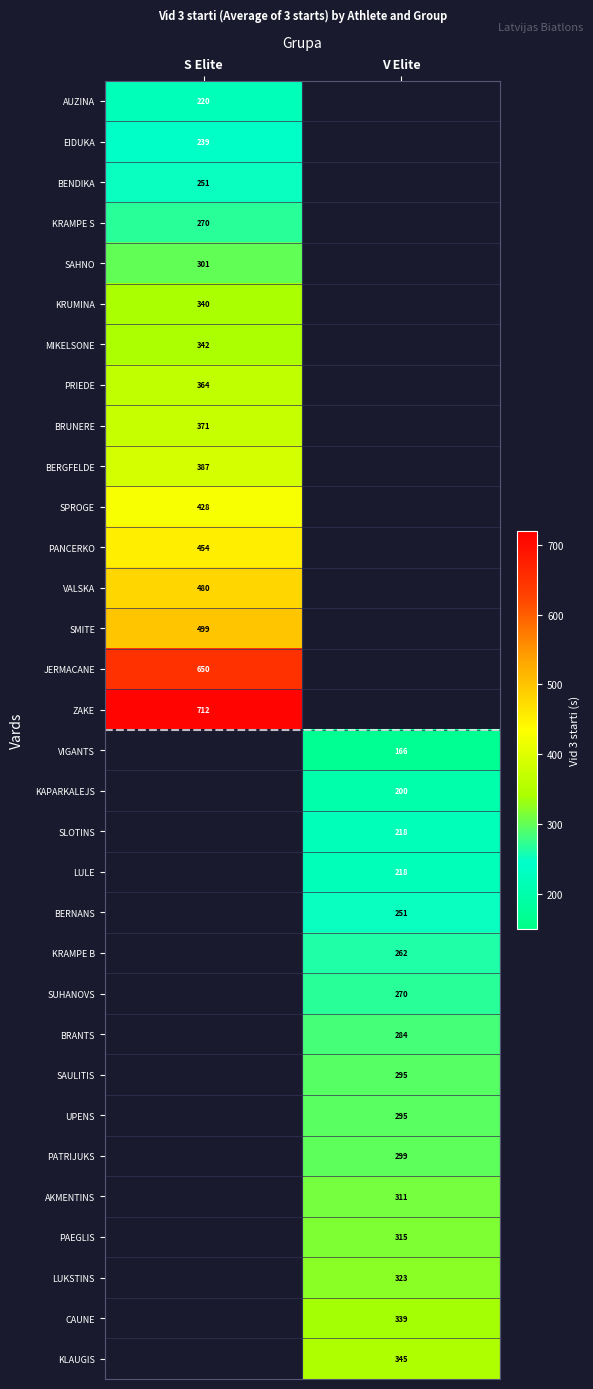

How many distinct data groups are displayed?

32